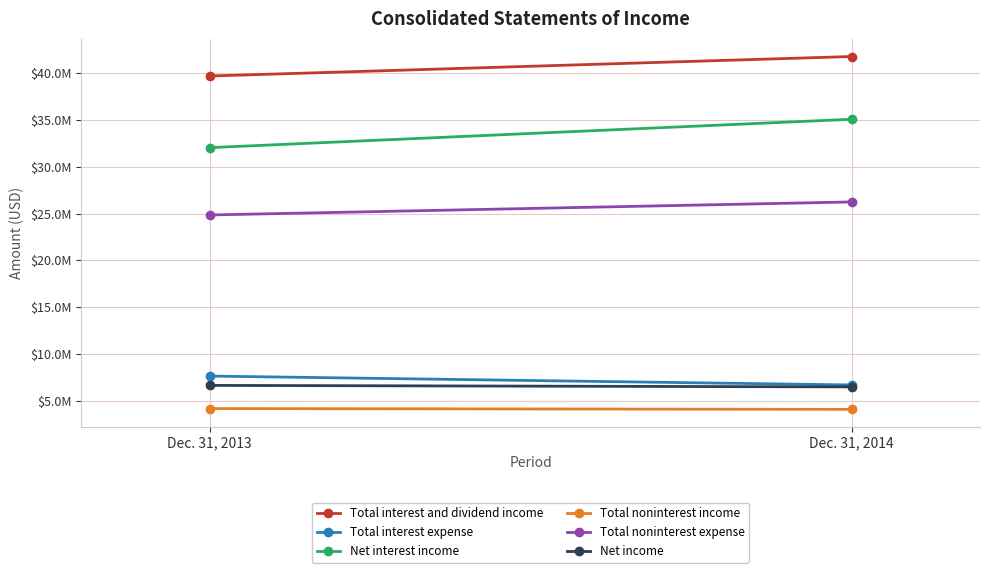

How many Total interest expense values are between 6698000 and 7646000?

2